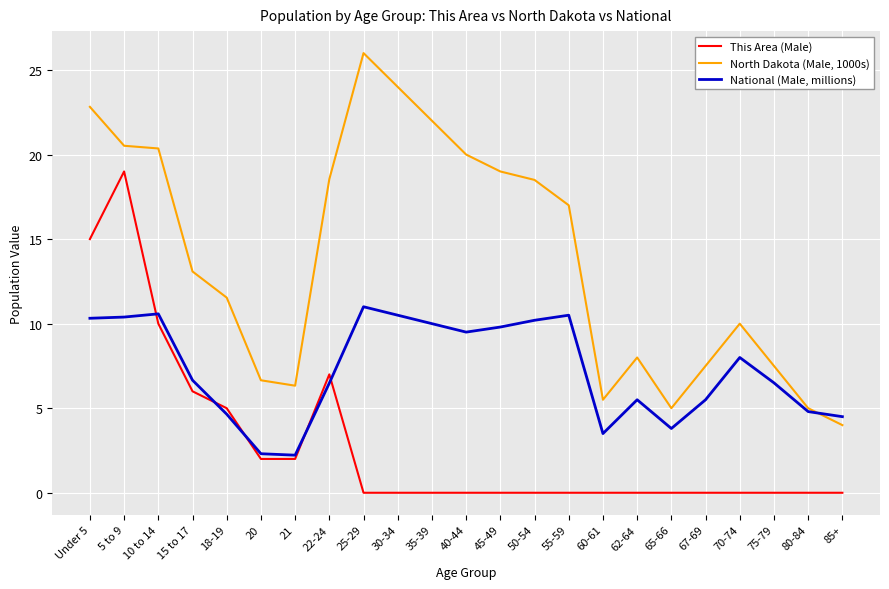

The This Area (Male) series shows 9.8 at 55-59. True or false?

False